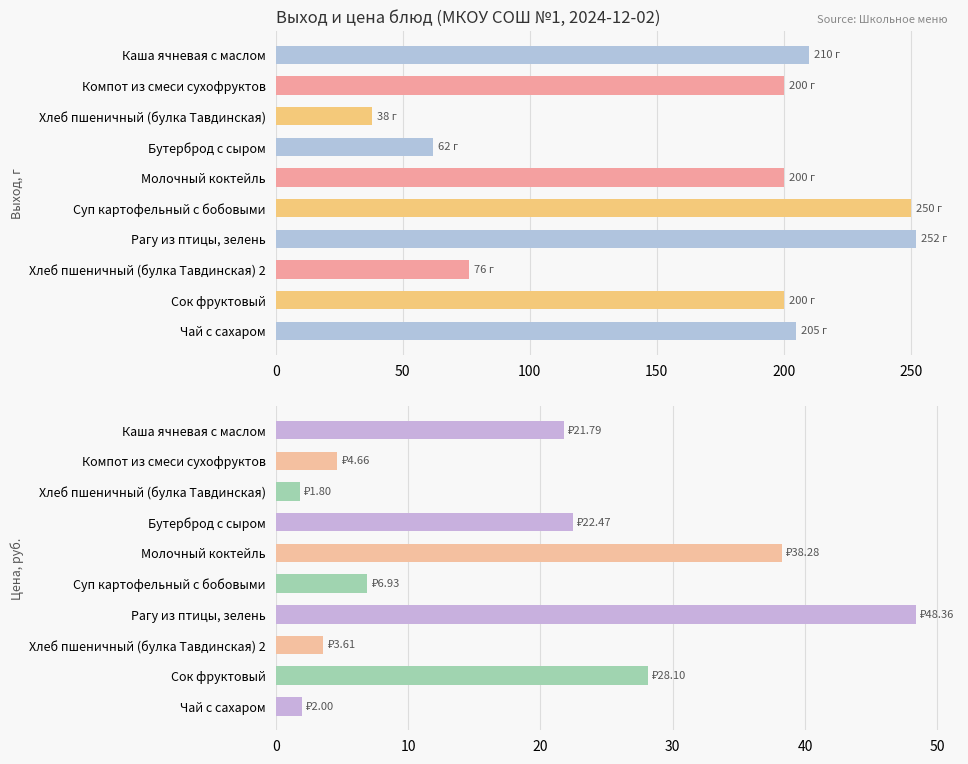

True or false: Выход, г has a value of 210.0 at Каша ячневая с маслом.

True